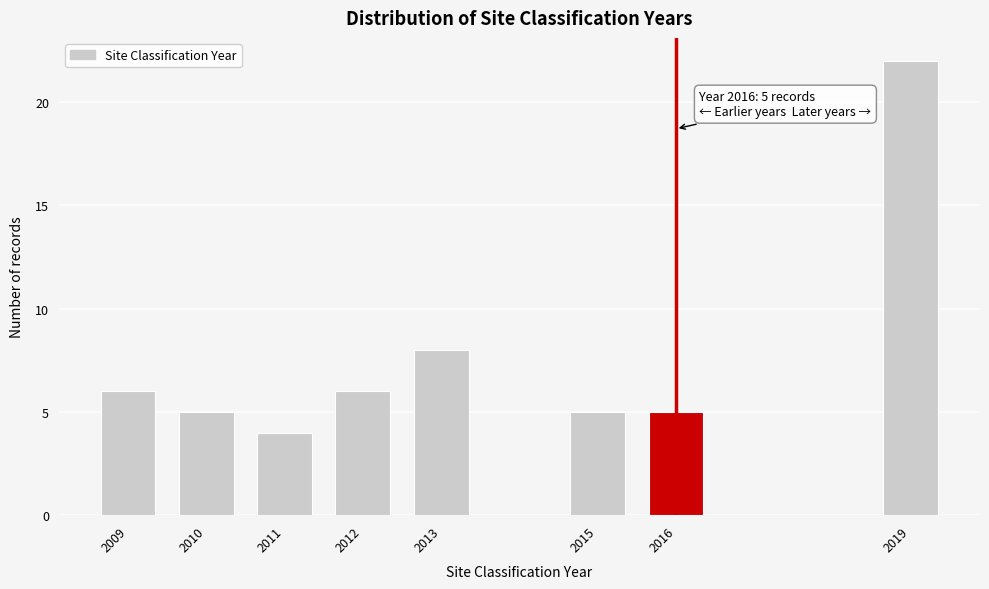

Reading left to right, what are all the values shown in this chart?

2009=6	2010=5	2011=4	2012=6	2013=8	2015=5	2016=5	2019=22